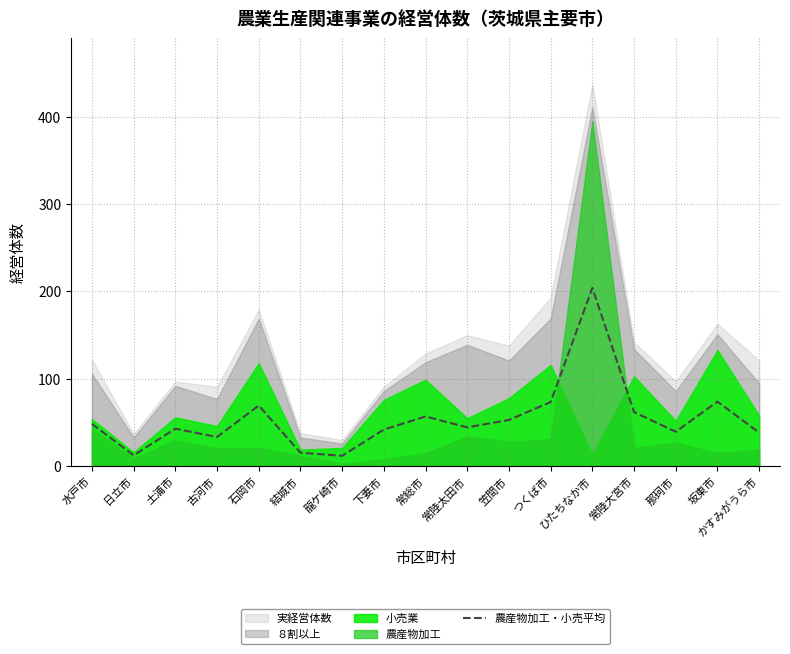

What is the change in value from 石岡市 to 常陸太田市?

-25.0